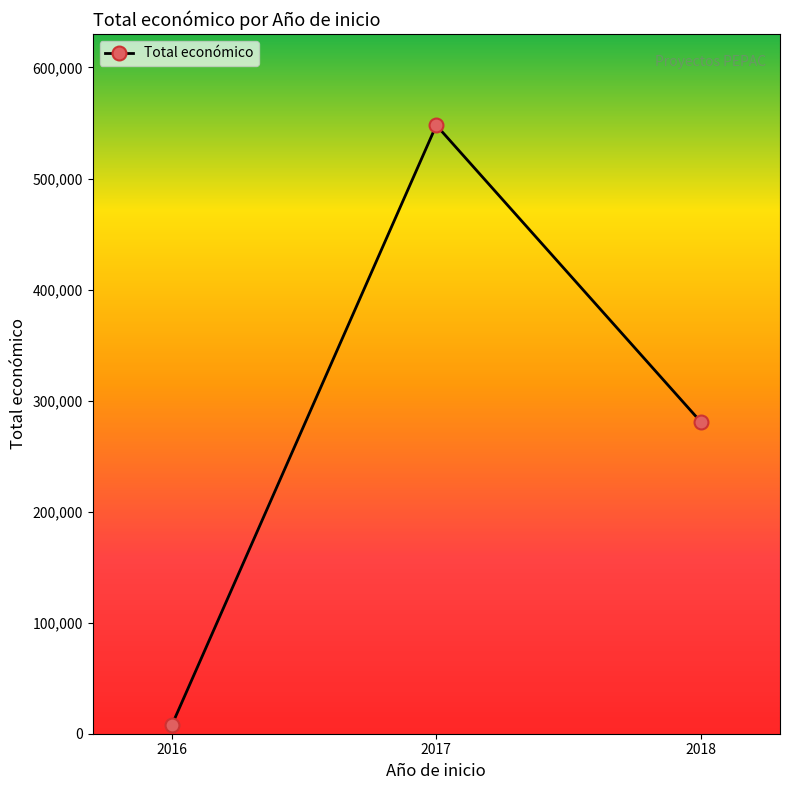

What is the minimum value shown in the chart?

8000